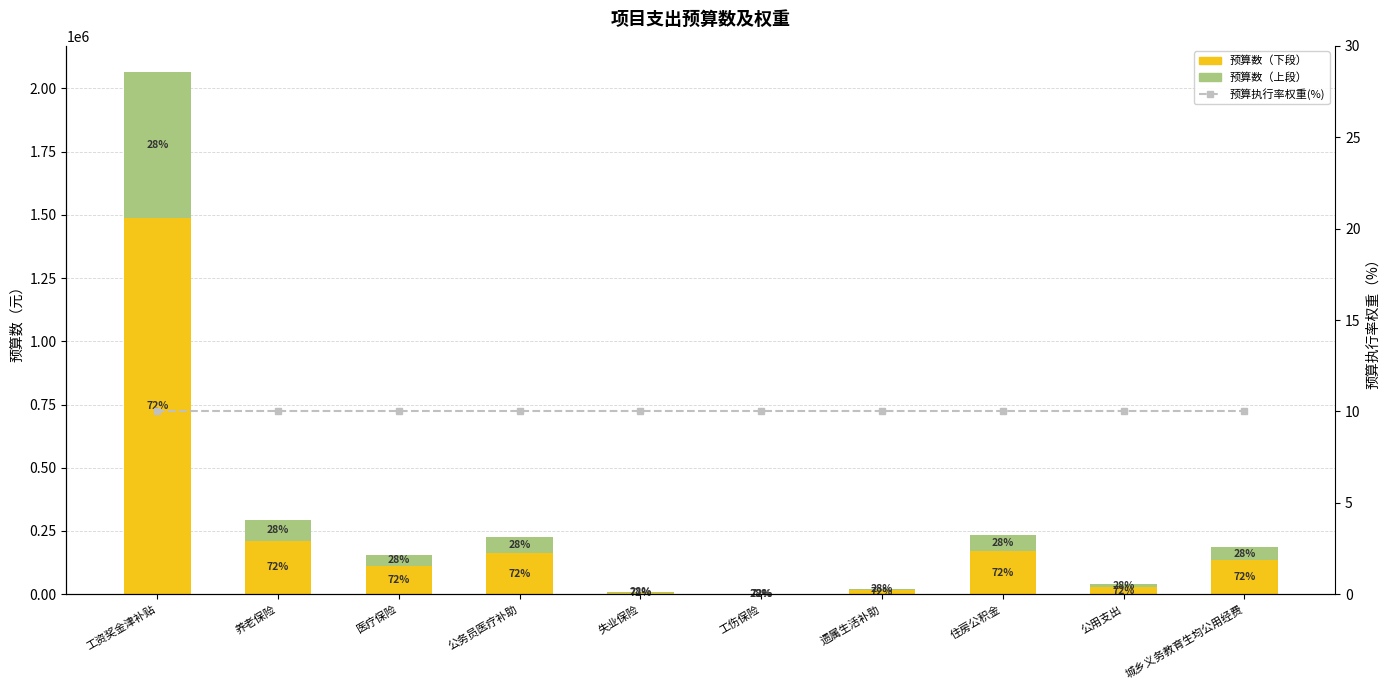

Rank the series at 住房公积金 from lowest to highest value.

预算执行率权重(%), 预算数（上段）, 预算数（下段）